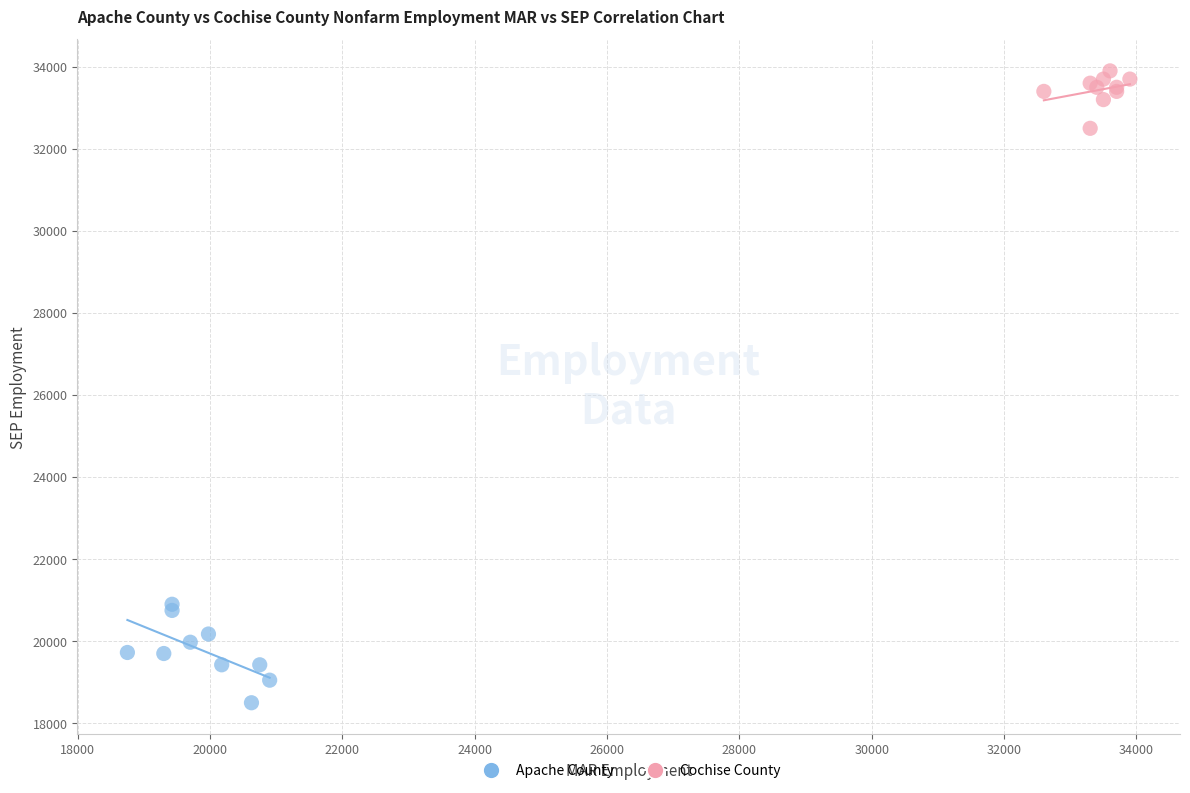

Which series contains the highest Y value?

Cochise County